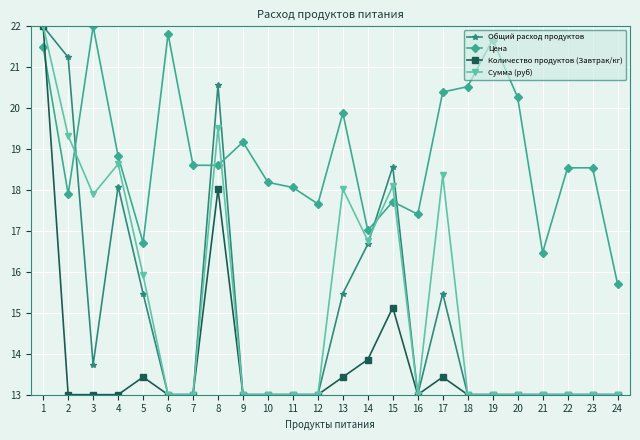

What are all the series names shown in the legend?

Общий расход продуктов, Цена, Количество продуктов (Завтрак/кг), Сумма (руб)